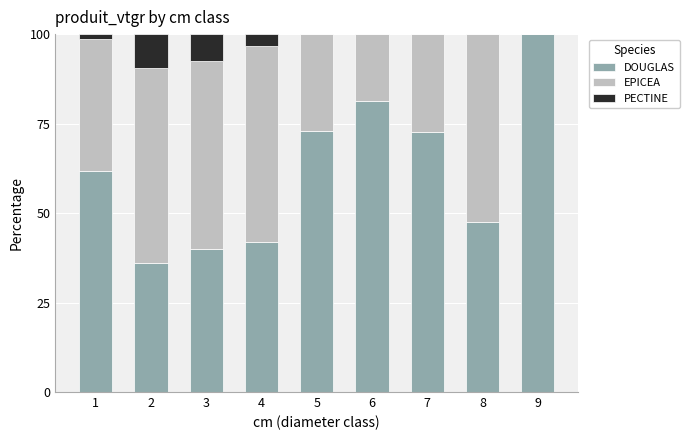

What is the total value across all series at 5?

100.0